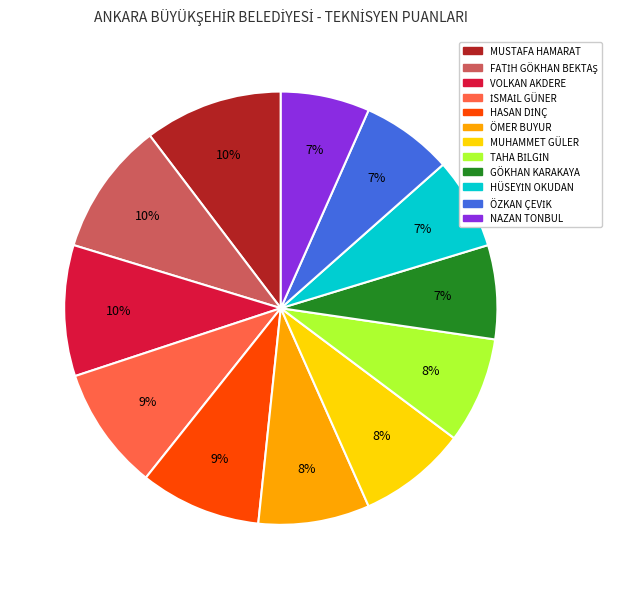

To the nearest percent, what percentage of the pie is NAZAN TONBUL?

7%